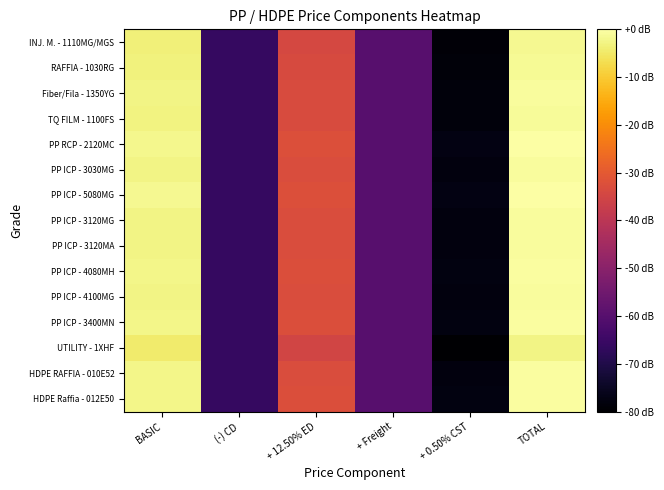

Reading left to right, transcribe all the data shown in this chart.

INJ. M. - 1110MG/MGS: BASIC=-3.6	(-) CD=-66.2	+ 12.50% ED=-34.1	+ Freight=-59.8	+ 0.50% CST=-79.0	TOTAL=-1.8
RAFFIA - 1030RG: BASIC=-3.2	(-) CD=-66.2	+ 12.50% ED=-33.7	+ Freight=-59.8	+ 0.50% CST=-78.6	TOTAL=-1.3
Fiber/Fila - 1350YG: BASIC=-2.7	(-) CD=-66.2	+ 12.50% ED=-33.2	+ Freight=-59.8	+ 0.50% CST=-78.1	TOTAL=-0.9
TQ FILM - 1100FS: BASIC=-2.9	(-) CD=-66.2	+ 12.50% ED=-33.4	+ Freight=-59.8	+ 0.50% CST=-78.3	TOTAL=-1.1
PP RCP - 2120MC: BASIC=-2.0	(-) CD=-66.2	+ 12.50% ED=-32.4	+ Freight=-59.8	+ 0.50% CST=-77.4	TOTAL=-0.1
PP ICP - 3030MG: BASIC=-2.6	(-) CD=-66.2	+ 12.50% ED=-33.1	+ Freight=-59.8	+ 0.50% CST=-78.0	TOTAL=-0.7
PP ICP - 5080MG: BASIC=-1.9	(-) CD=-66.2	+ 12.50% ED=-32.3	+ Freight=-59.8	+ 0.50% CST=-77.3	TOTAL=0.0
PP ICP - 3120MG: BASIC=-2.6	(-) CD=-66.2	+ 12.50% ED=-33.0	+ Freight=-59.8	+ 0.50% CST=-78.0	TOTAL=-0.7
PP ICP - 3120MA: BASIC=-2.5	(-) CD=-66.2	+ 12.50% ED=-33.0	+ Freight=-59.8	+ 0.50% CST=-77.9	TOTAL=-0.6
PP ICP - 4080MH: BASIC=-2.3	(-) CD=-66.2	+ 12.50% ED=-32.8	+ Freight=-59.8	+ 0.50% CST=-77.7	TOTAL=-0.4
PP ICP - 4100MG: BASIC=-2.5	(-) CD=-66.2	+ 12.50% ED=-33.0	+ Freight=-59.8	+ 0.50% CST=-77.9	TOTAL=-0.7
PP ICP - 3400MN: BASIC=-2.3	(-) CD=-66.2	+ 12.50% ED=-32.7	+ Freight=-59.8	+ 0.50% CST=-77.7	TOTAL=-0.4
UTILITY - 1XHF: BASIC=-4.6	(-) CD=-66.2	+ 12.50% ED=-35.1	+ Freight=-59.8	+ 0.50% CST=-80.0	TOTAL=-2.7
HDPE RAFFIA - 010E52: BASIC=-2.4	(-) CD=-66.2	+ 12.50% ED=-32.9	+ Freight=-59.8	+ 0.50% CST=-77.8	TOTAL=-0.6
HDPE Raffia - 012E50: BASIC=-2.3	(-) CD=-66.2	+ 12.50% ED=-32.8	+ Freight=-59.8	+ 0.50% CST=-77.7	TOTAL=-0.5